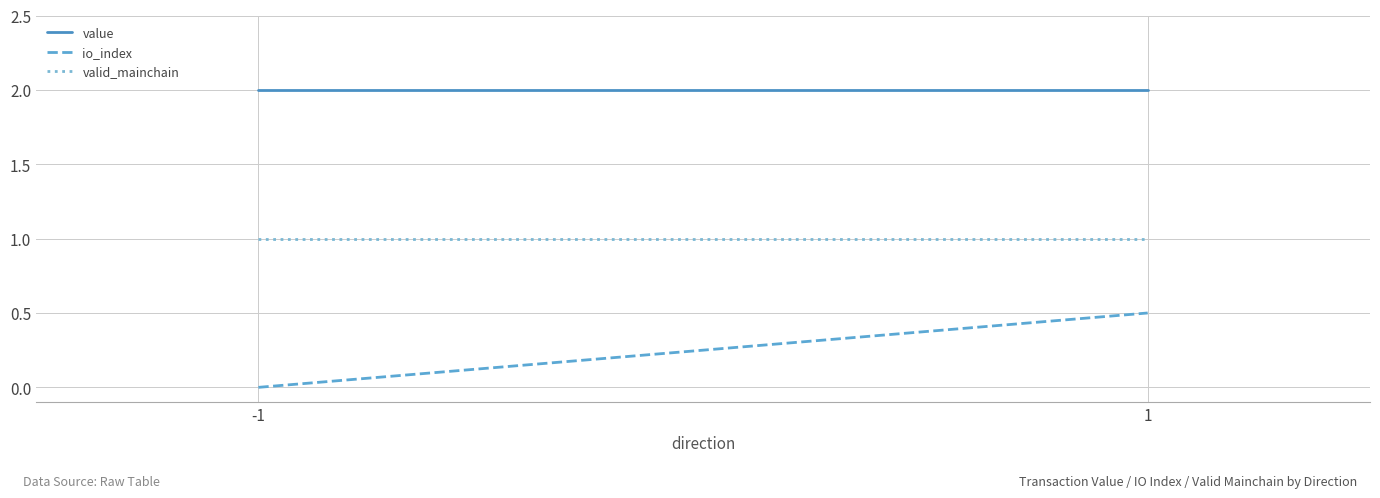

Rank the series by their average value, from lowest to highest.

io_index, valid_mainchain, value